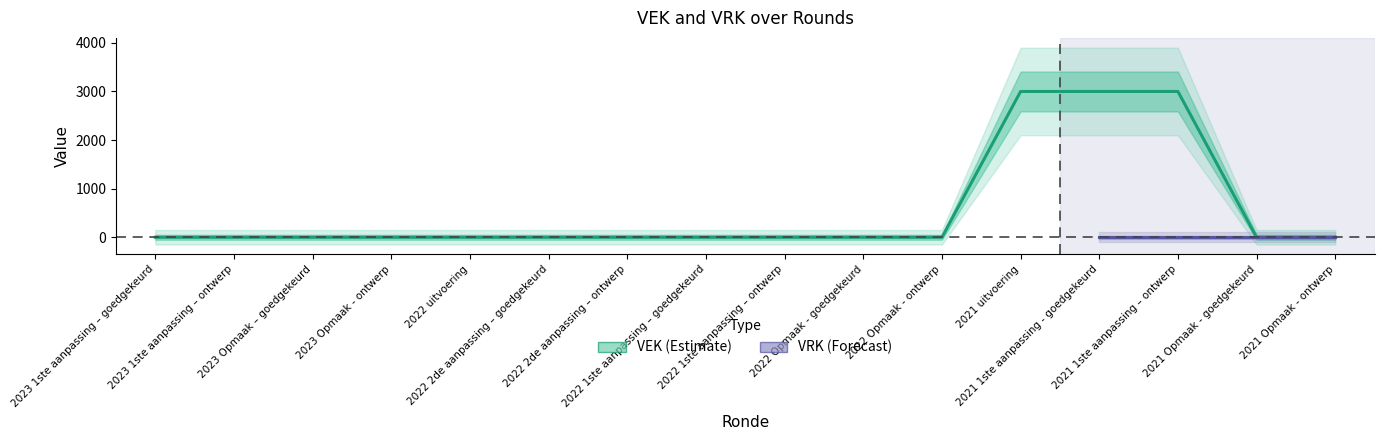

Reading left to right, transcribe all the data shown in this chart.

0	0	0	0	0	0	0	0	0	0	0	3000	3000	3000	0	0